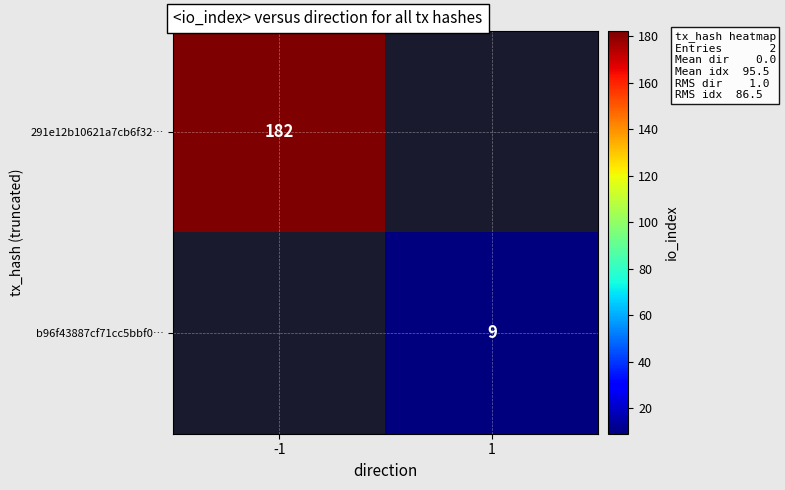

The value of 291e12b10621a7cb6f32… at -1 is 182. True or false?

True